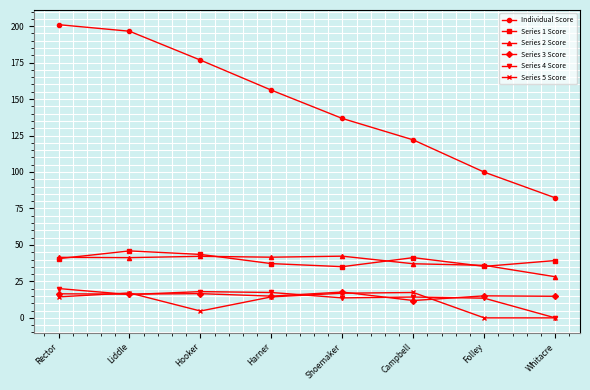

Between Liddle and Whitacre, which series saw the biggest shift?

Individual Score